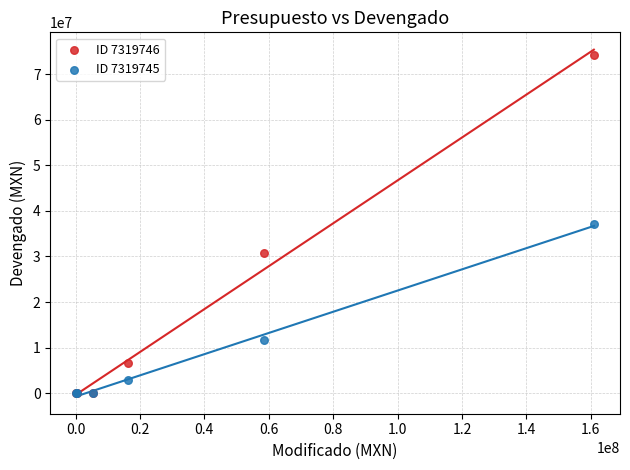

Which series has the widest spread of Y values?

ID 7319746